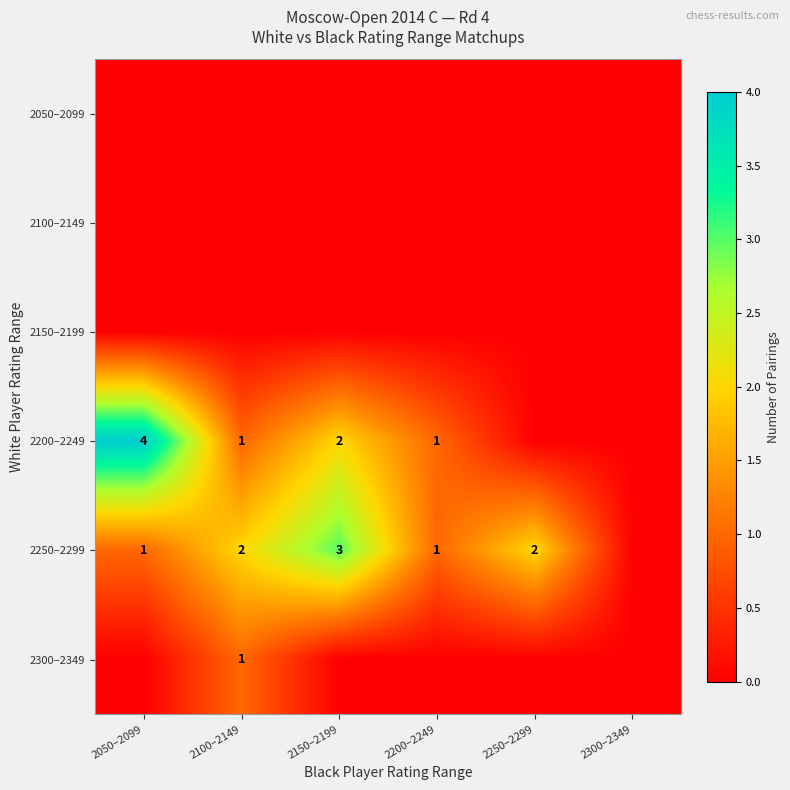

Is it true that 2300–2349 equals 1 at 2100–2149?

True